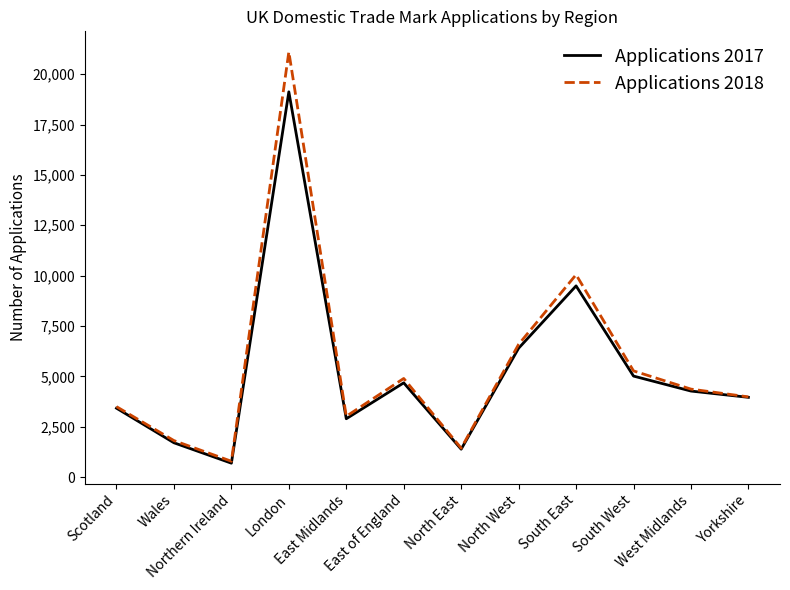

What is the approximate value of Applications 2017 at London, to the nearest 10?

19120